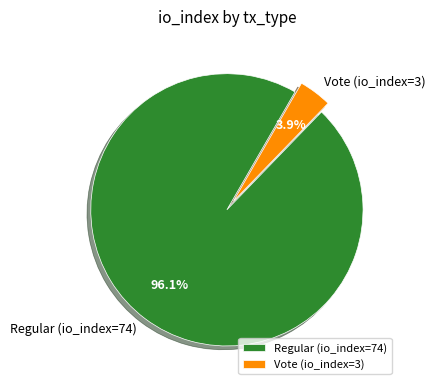

Is there a majority slice in this chart?

Yes